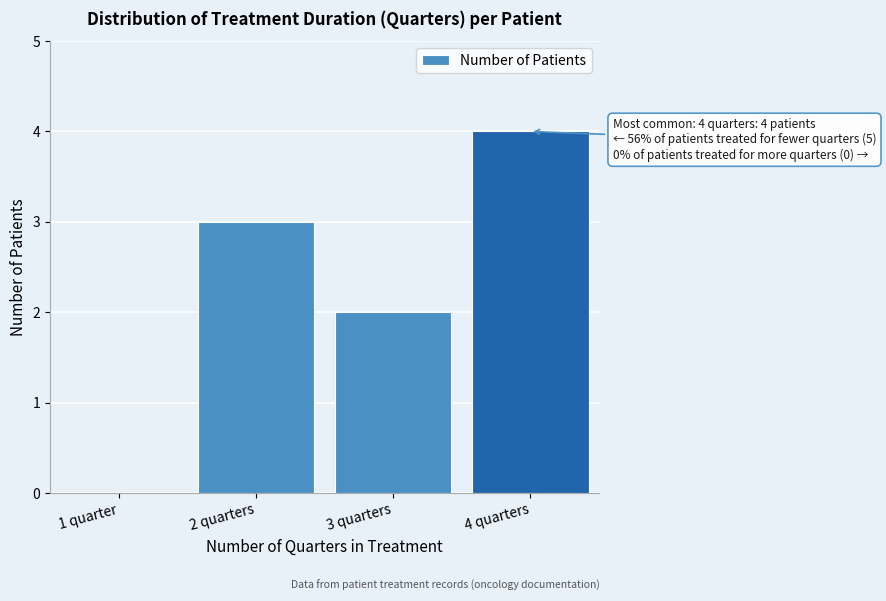

Reading left to right, what are all the values shown in this chart?

1 quarter=0	2 quarters=3	3 quarters=2	4 quarters=4